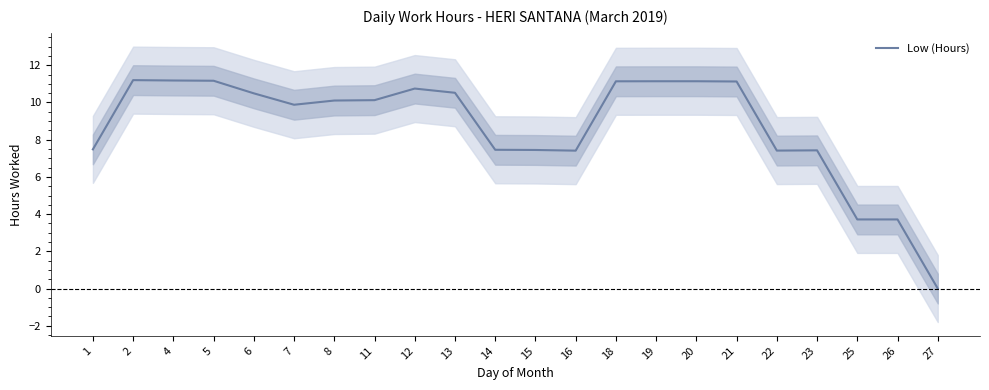

What is the change in value from 2 to 11?

-1.1